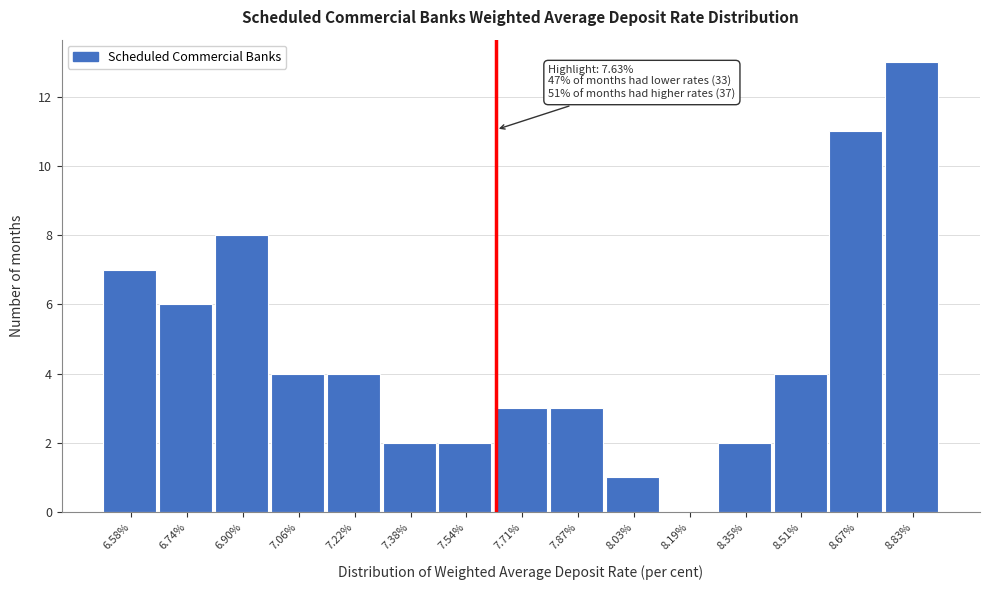

Over which range of the x-axis is the bar tallest?

8.74 to 8.92